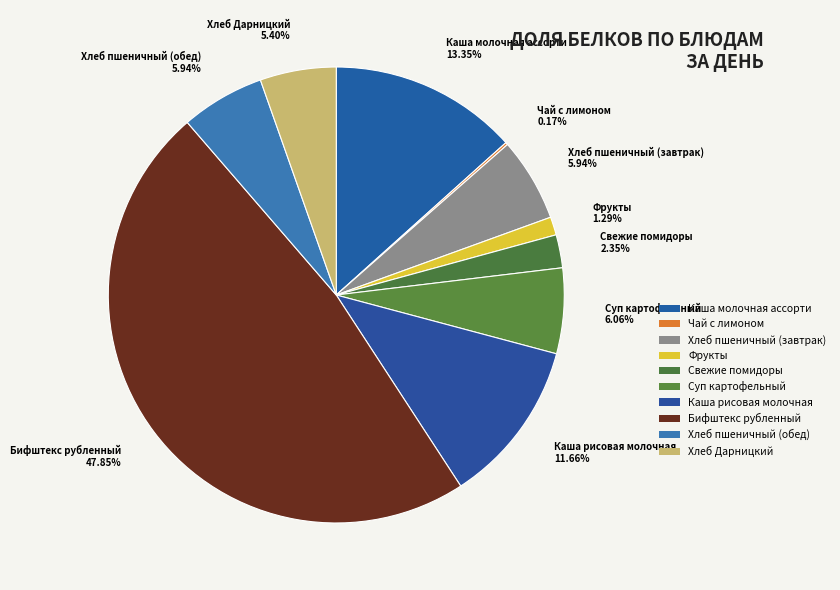

Combined, do Фрукты 1.29% and Хлеб пшеничный (завтрак) 5.94% account for over 50%?

No